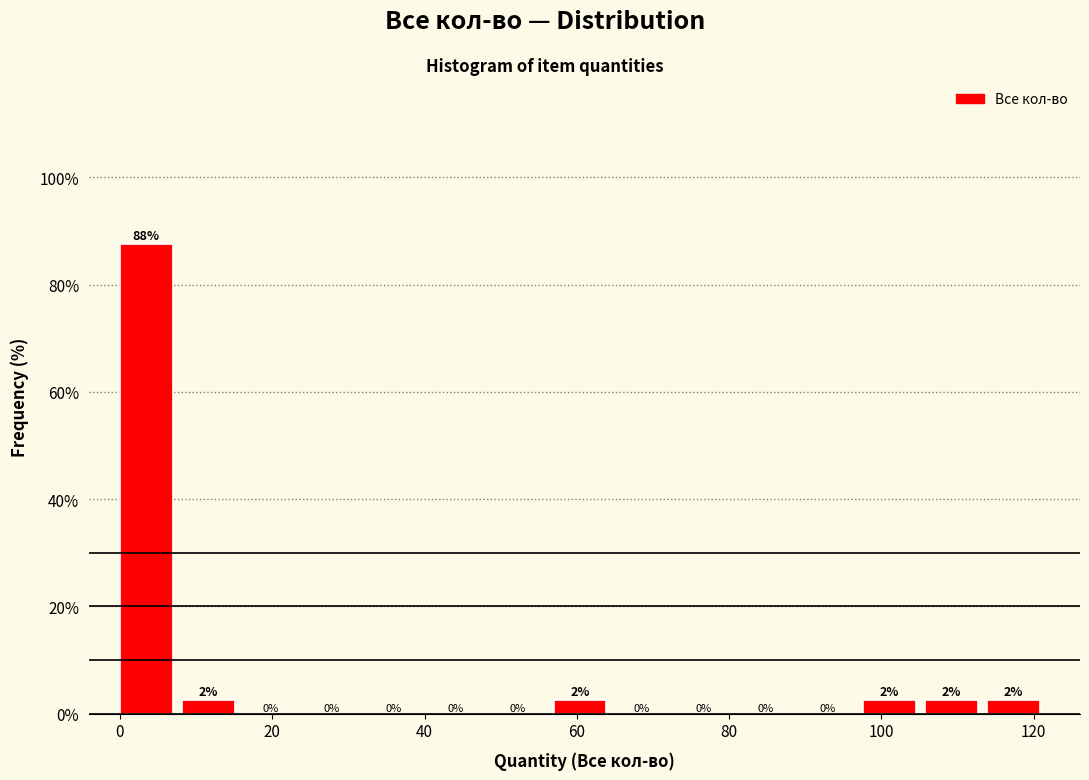

Which range on the x-axis has the tallest bar?

0 to 8